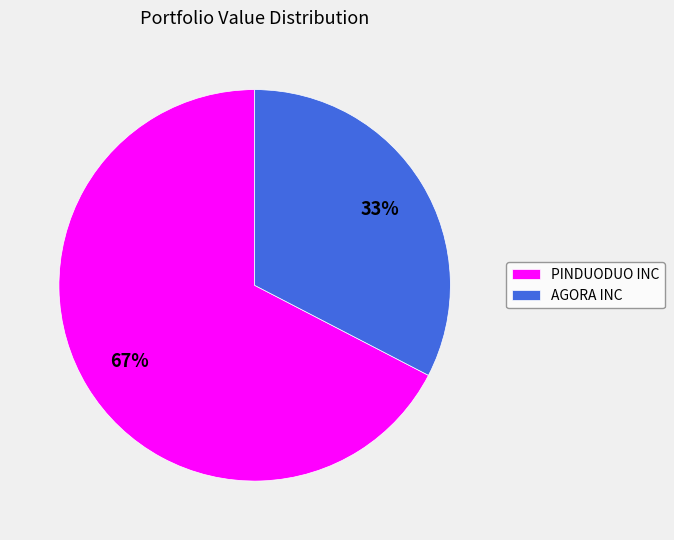

Between AGORA INC and PINDUODUO INC, which is larger?

PINDUODUO INC